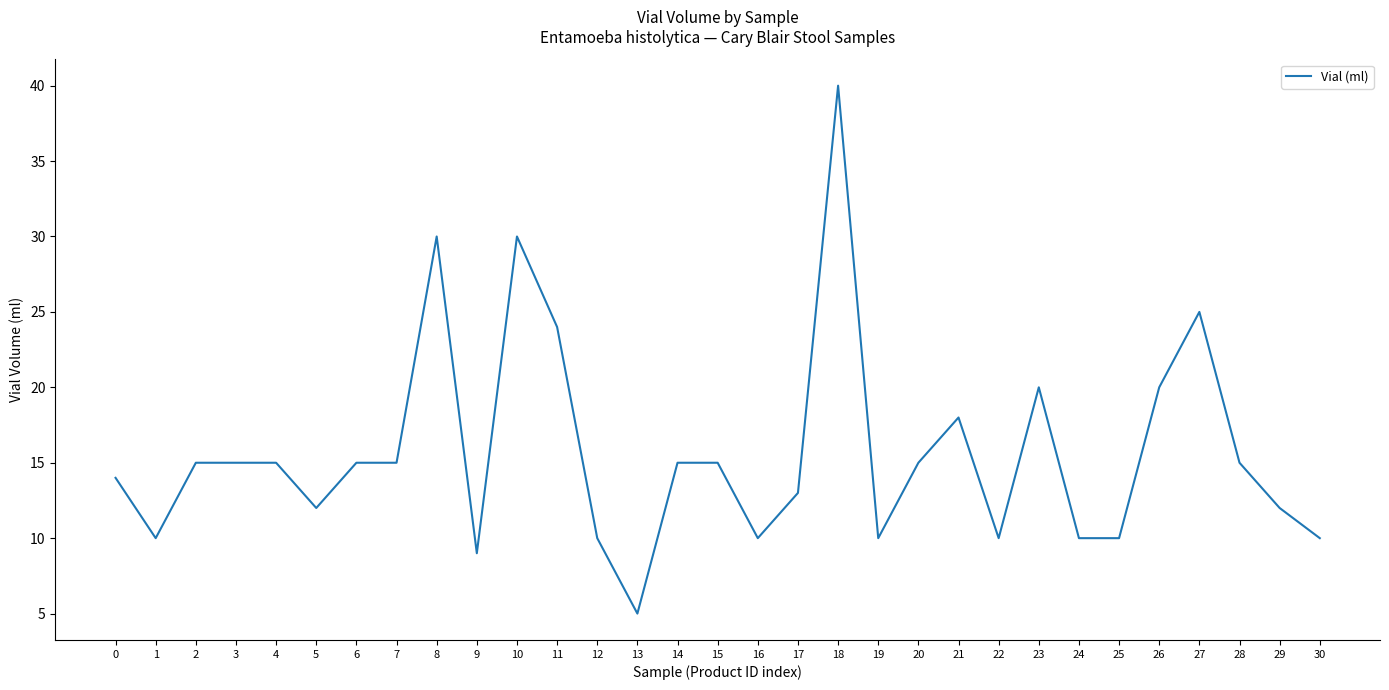

Is this an area chart (filled region under the line)?

No